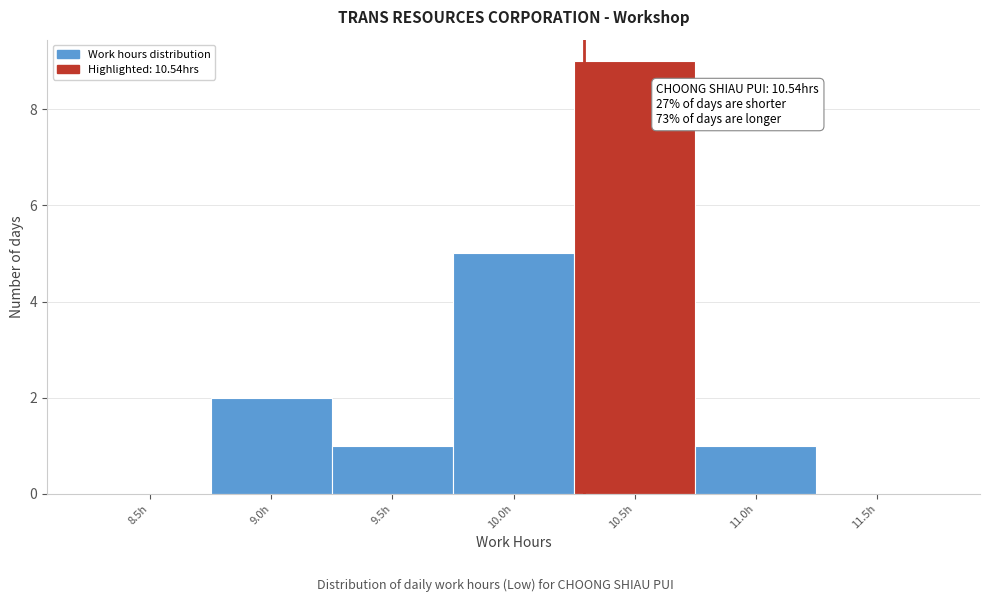

Reading right to left, transcribe all the data shown in this chart.

11.5h=0	11.0h=1	10.5h=9	10.0h=5	9.5h=1	9.0h=2	8.5h=0